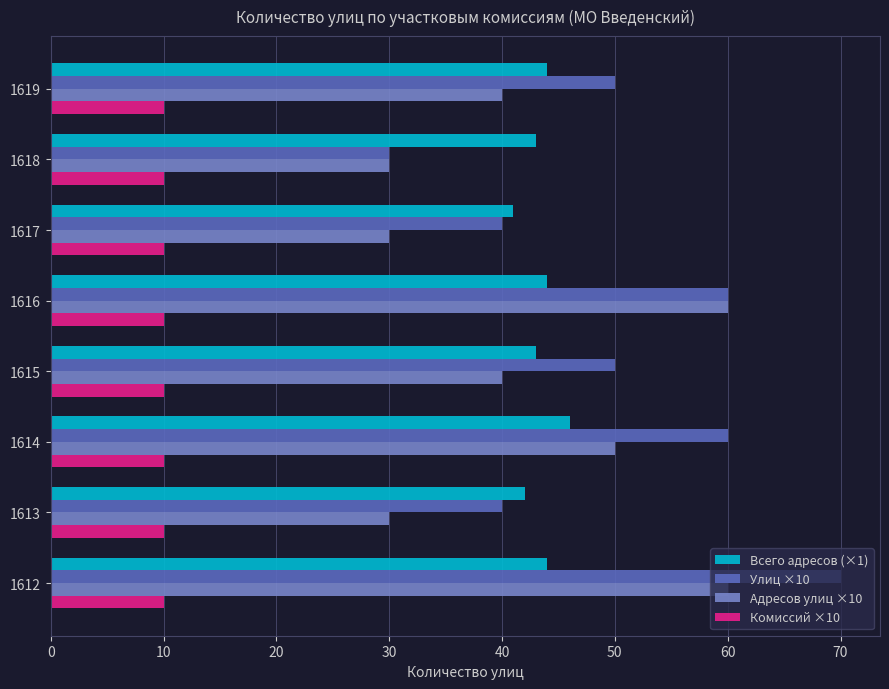

Which series has the largest range (max minus min)?

Улиц ×10